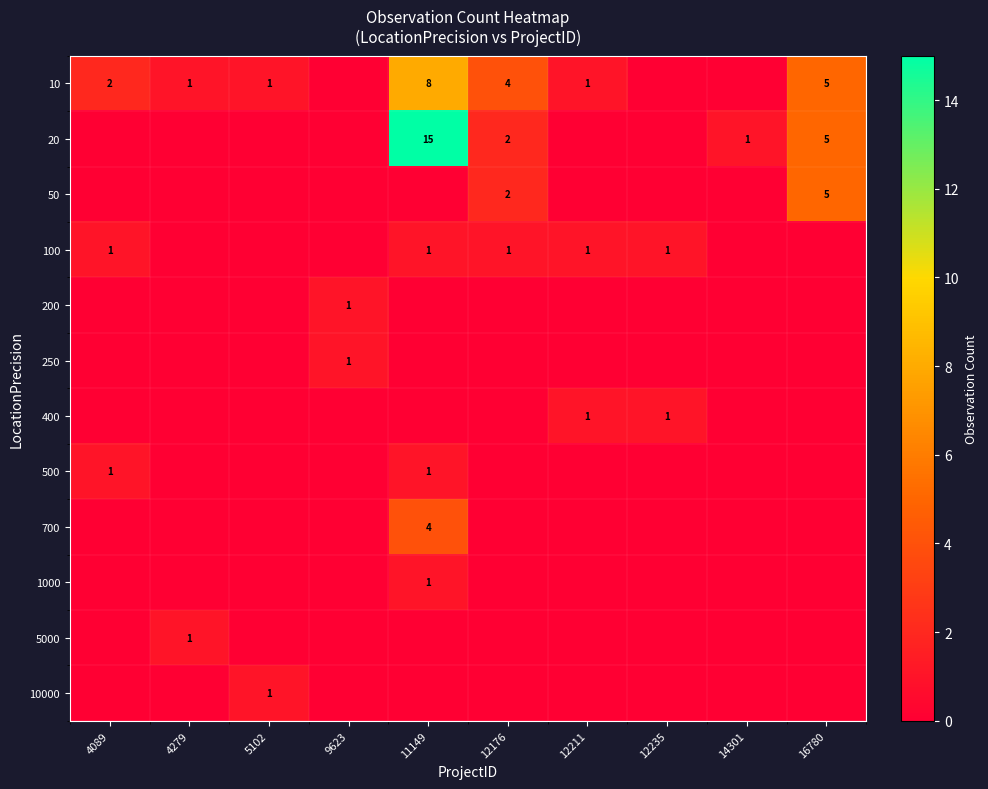

The 50 series shows 9 at 16780. True or false?

False